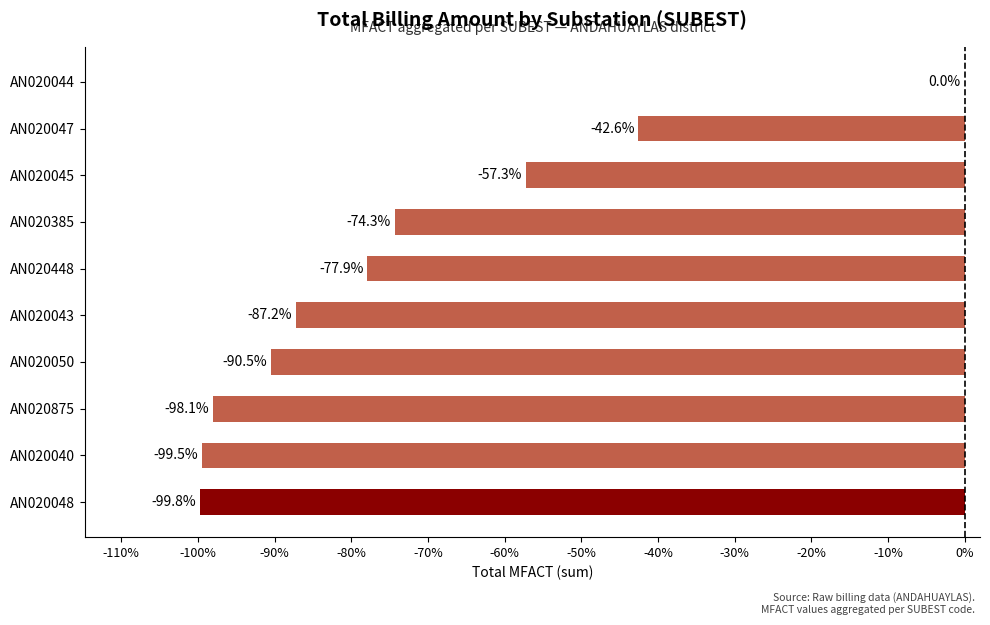

At which label is the value closest to -49?

AN020047